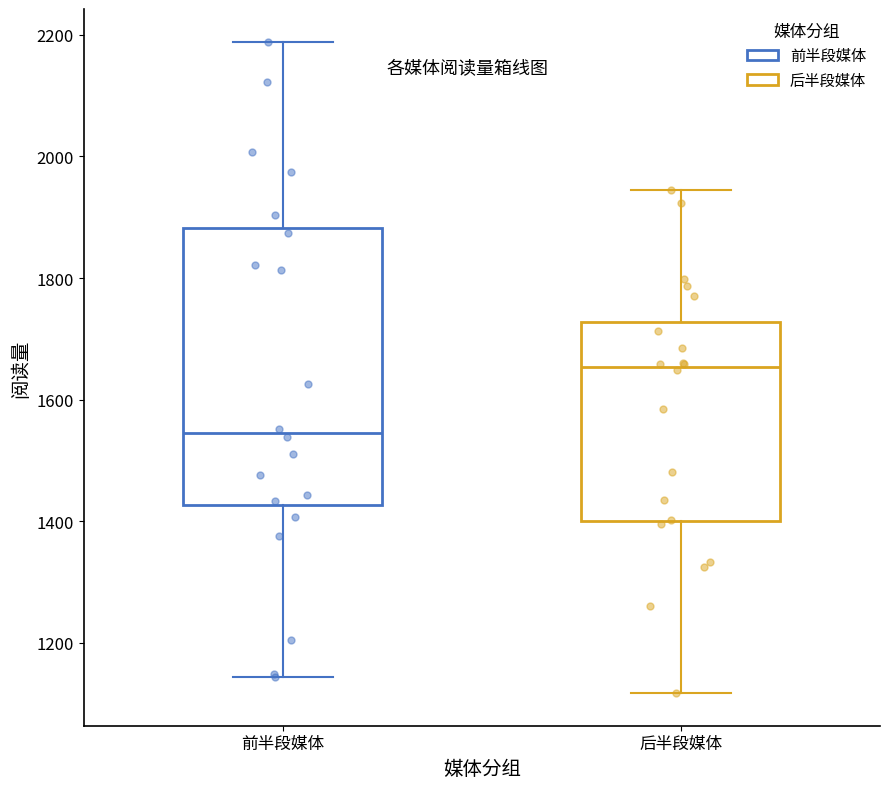

Comparing the boxes themselves (not the whiskers), which one is the tallest?

前半段媒体